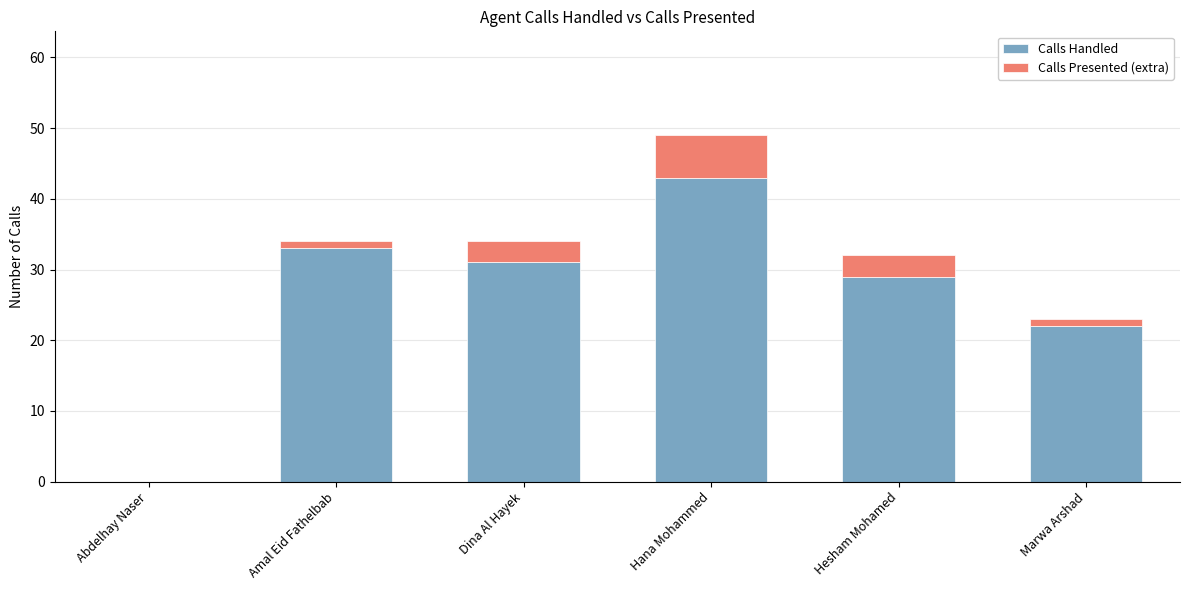

At which label is Calls Handled closest to 21?

Marwa Arshad